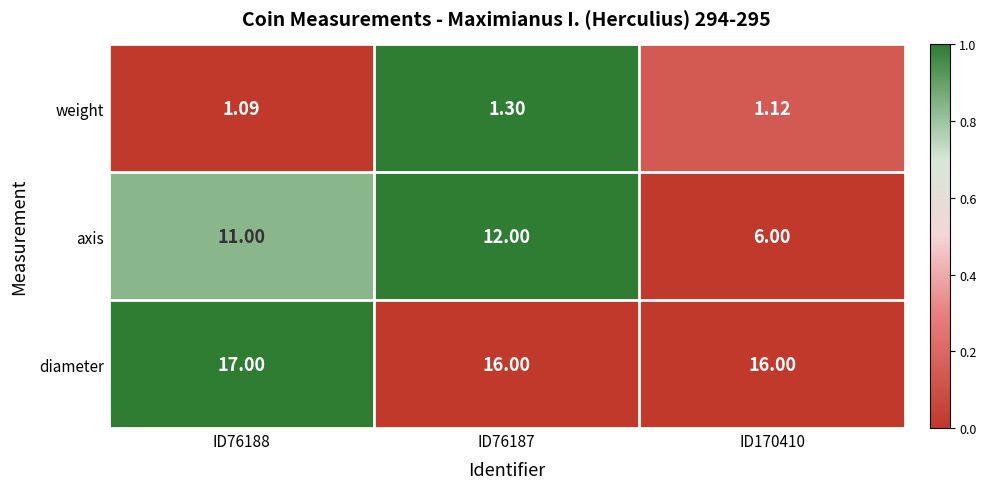

Between ID76187 and ID170410, which series saw the biggest shift?

axis